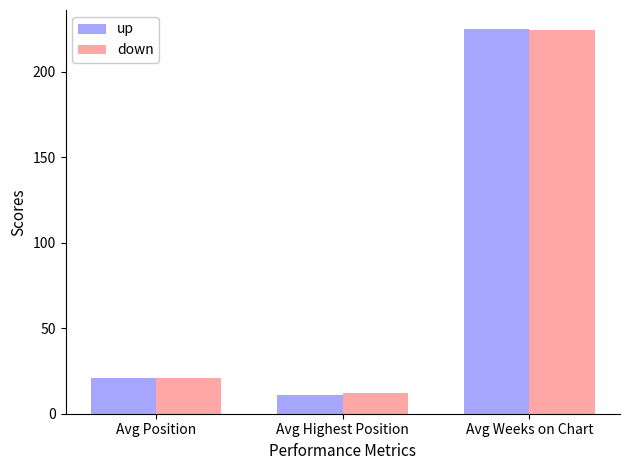

What position from the left is Avg Weeks on Chart?

3